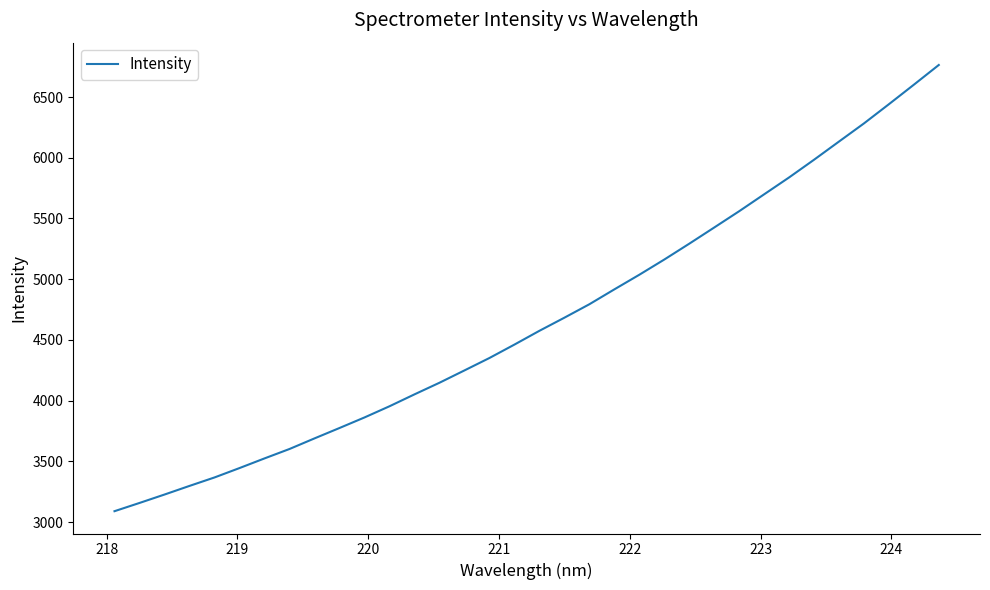

What is the difference between the maximum and minimum values?

3673.7